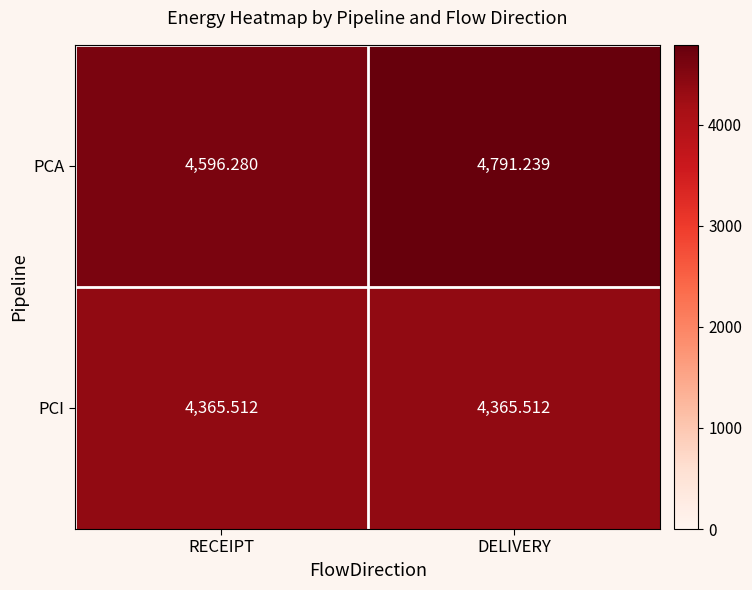

Which series has the largest range (max minus min)?

PCA